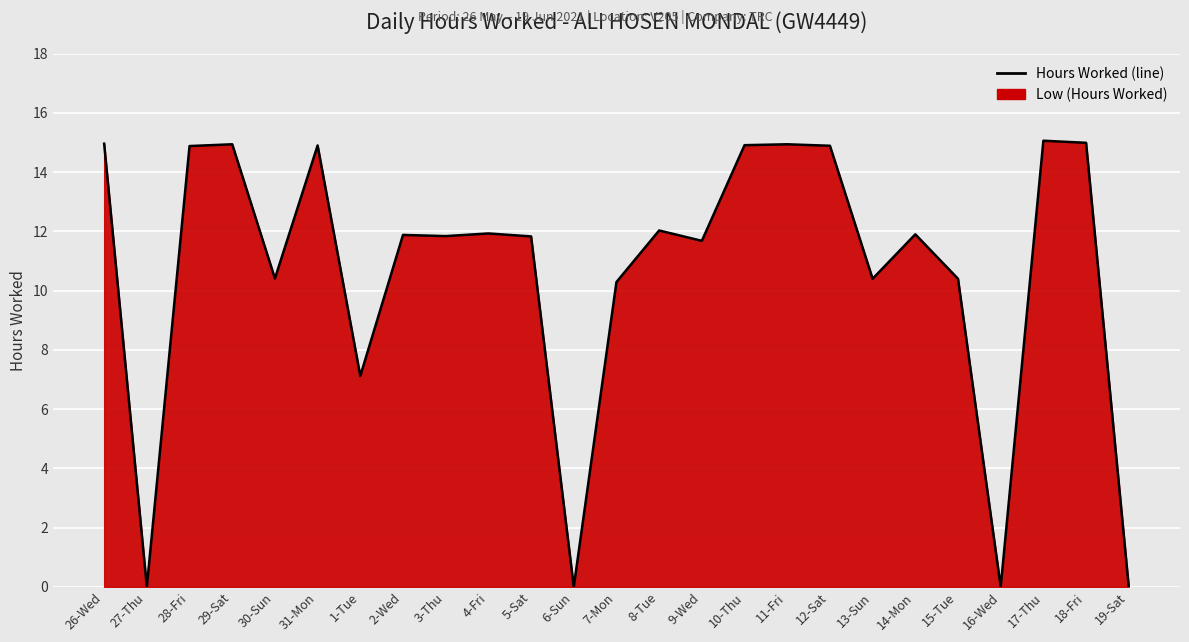

List the labels in order of value, largest first.

17-Thu, 18-Fri, 26-Wed, 29-Sat, 11-Fri, 10-Thu, 31-Mon, 12-Sat, 28-Fri, 8-Tue, 4-Fri, 14-Mon, 2-Wed, 3-Thu, 5-Sat, 9-Wed, 30-Sun, 13-Sun, 15-Tue, 7-Mon, 1-Tue, 27-Thu, 6-Sun, 16-Wed, 19-Sat